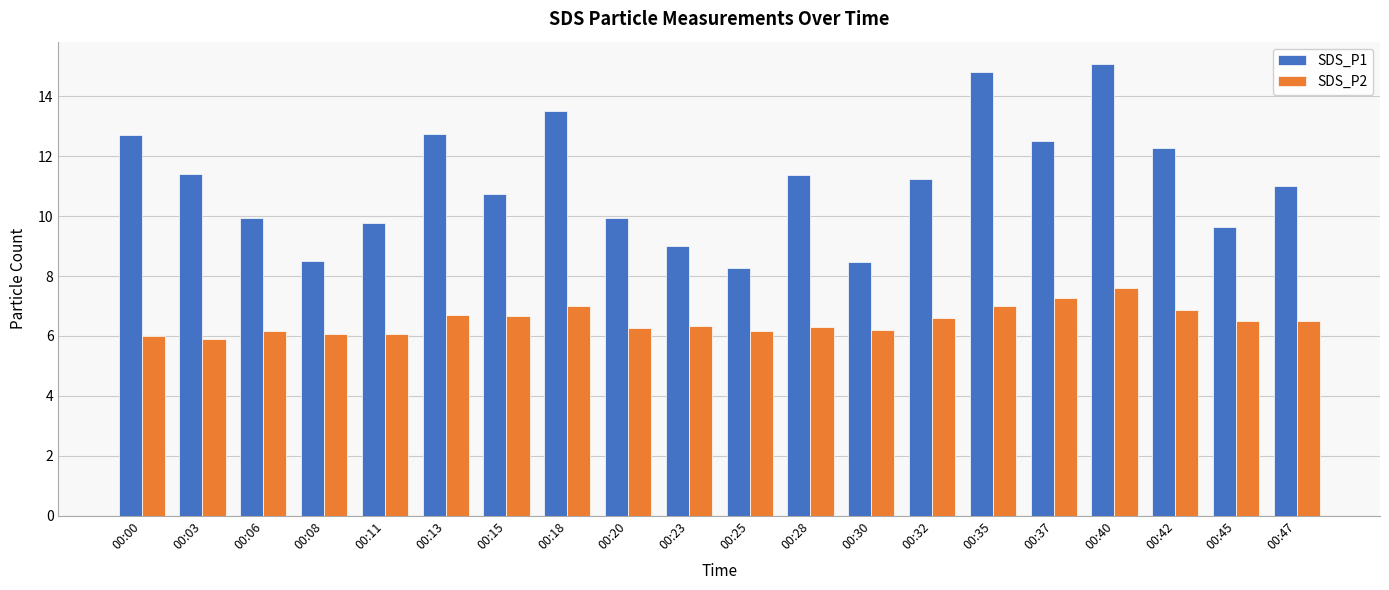

Between 00:18 and 00:32, which series saw the biggest shift?

SDS_P1